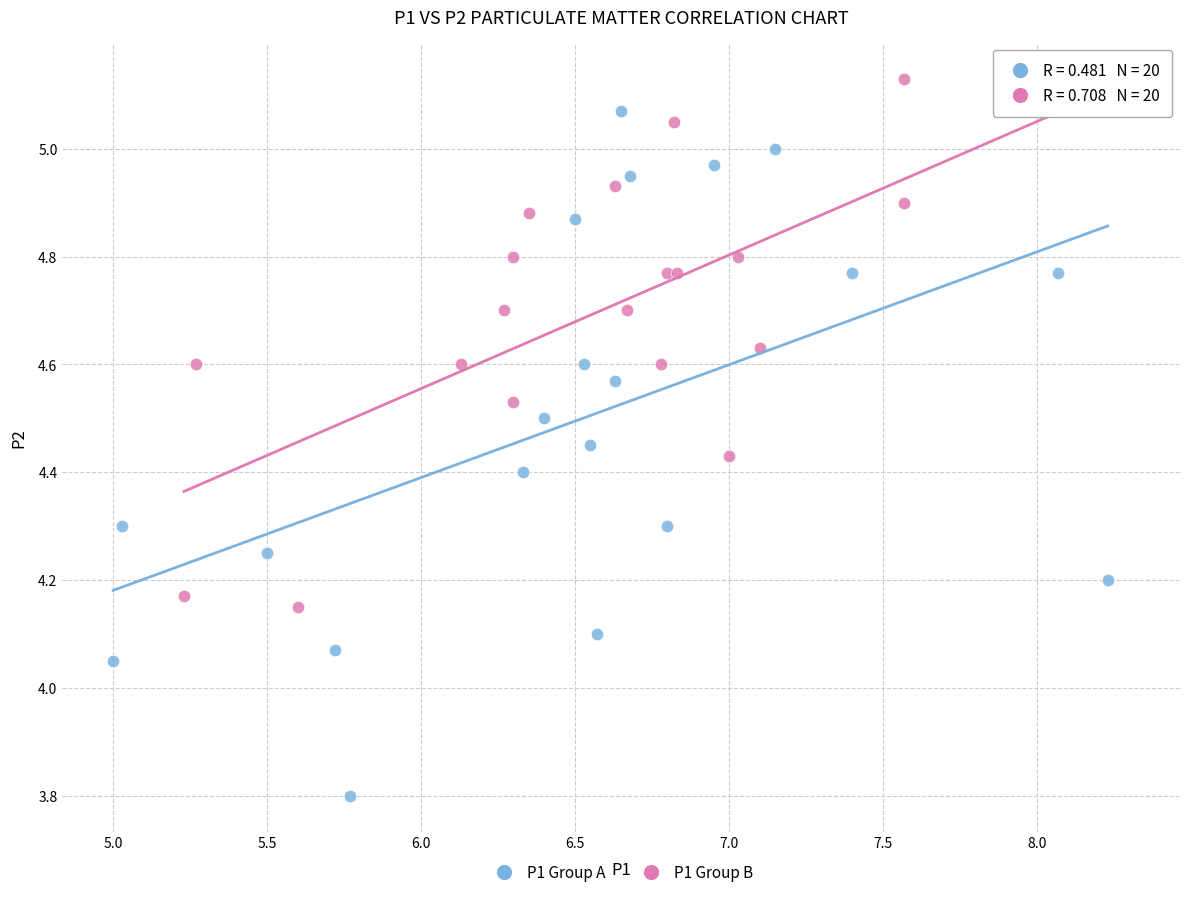

Which series contains the lowest Y value?

P1 Group A